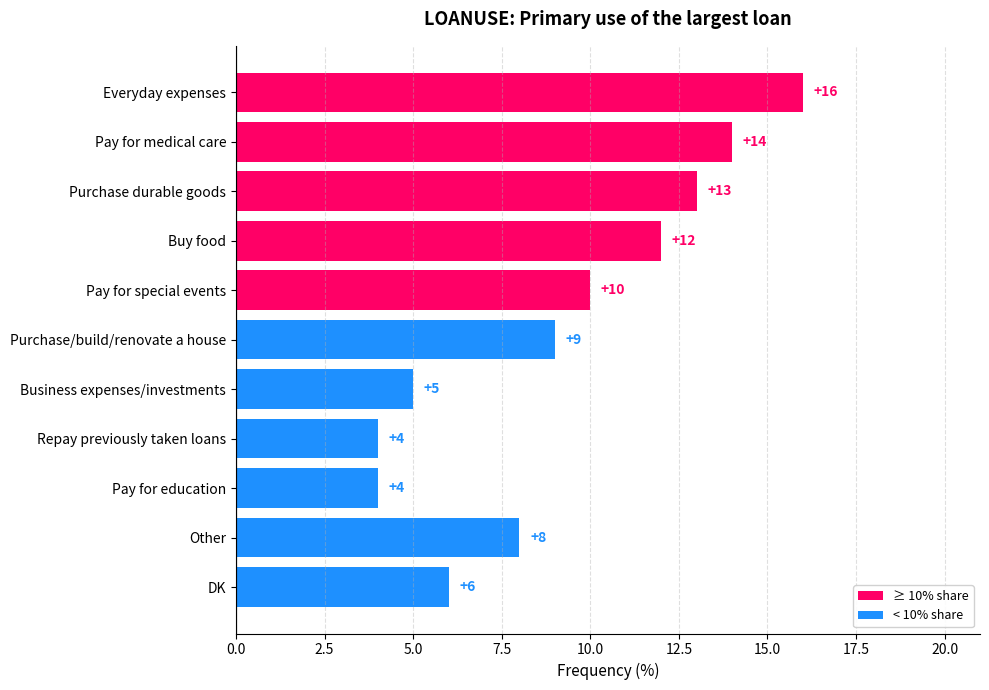

List the series in order of their peak value, highest first.

≥ 10%, < 10%